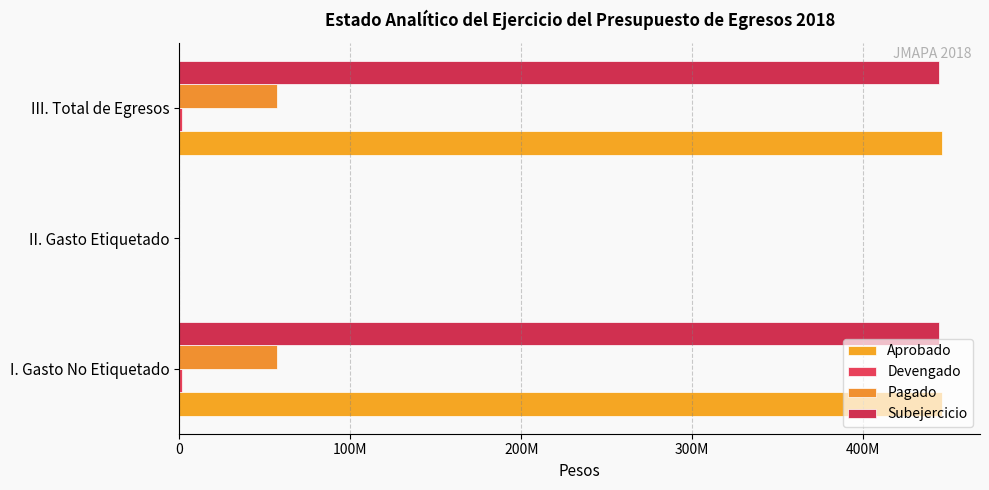

Which series has the largest total across all categories?

Aprobado